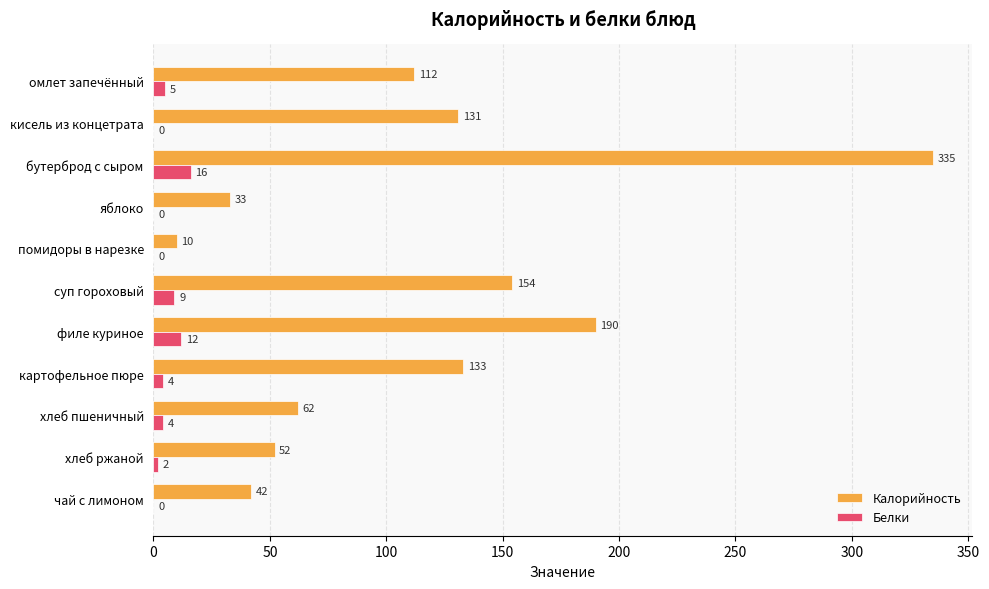

At which category is the sum across all series the highest?

бутерброд с сыром